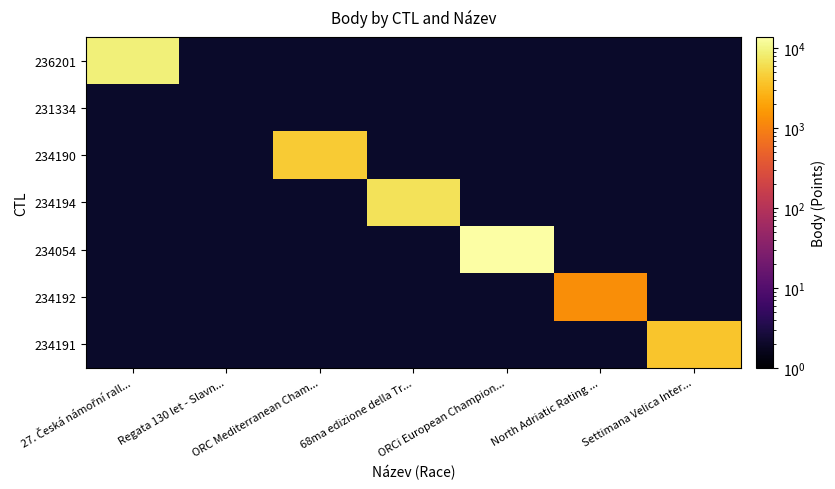

Which category has the lowest value in the 234192 series?

27. Česká námořní rall...